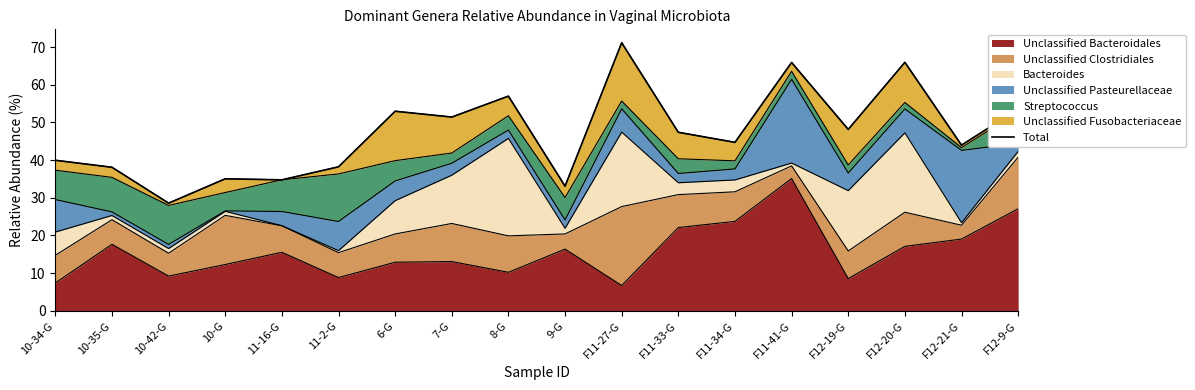

At which label does the data first exceed 47?

6-G